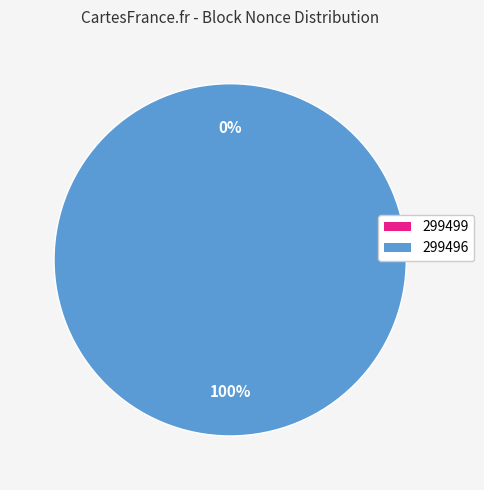

True or false: 299496 accounts for 100% of the total.

True